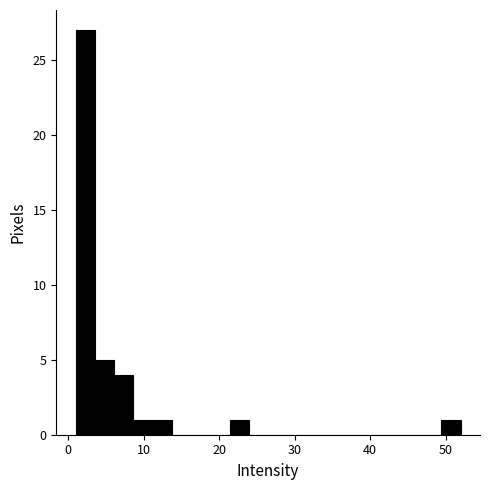

Read against the x-axis, roughly where is the centre of the tallest bar?

2